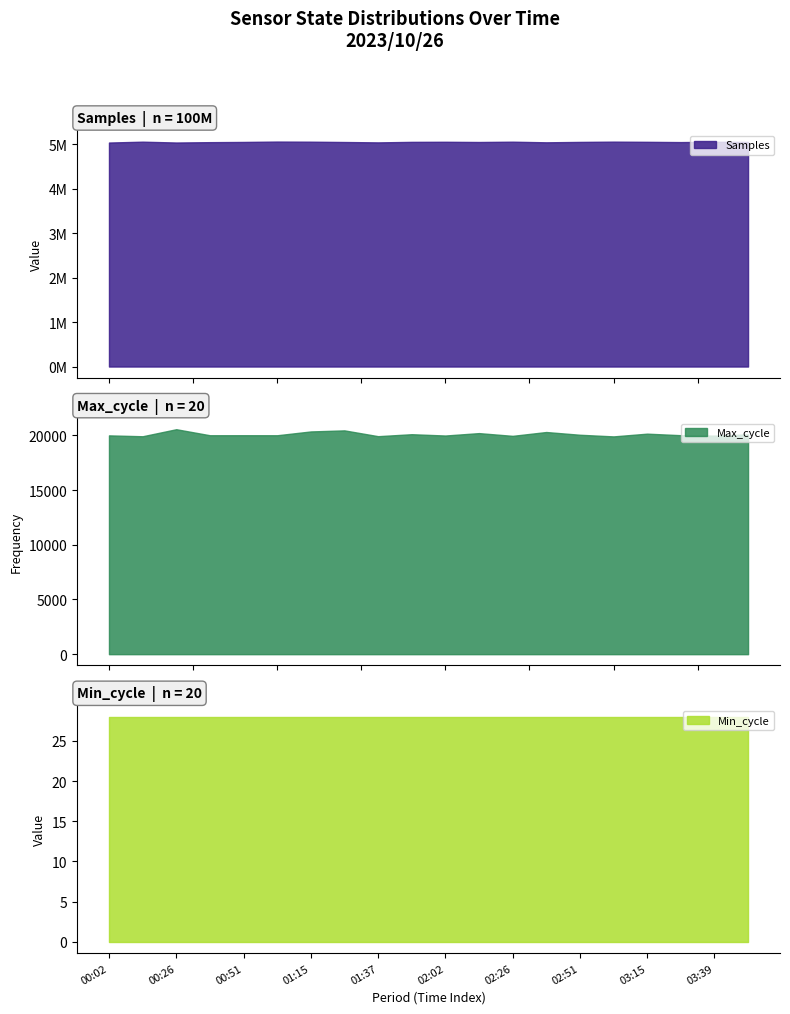

True or false: Samples and Max_cycle cross at least once.

False